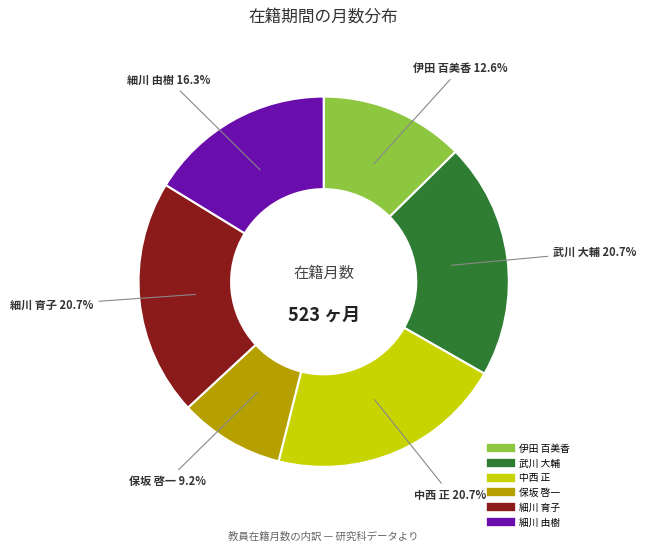

To the nearest percent, what is the average slice percentage?

17%